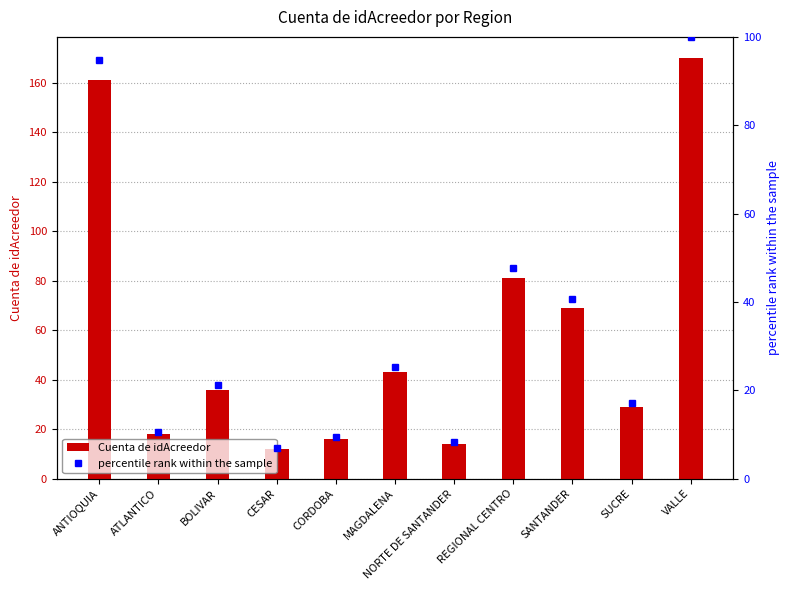

Reading right to left, what are all the values shown in this chart?

Cuenta de idAcreedor: 170.0	29.0	69.0	81.0	14.0	43.0	16.0	12.0	36.0	18.0	161.0
percentile rank within the sample: 100.0	17.1	40.6	47.6	8.2	25.3	9.4	7.1	21.2	10.6	94.7